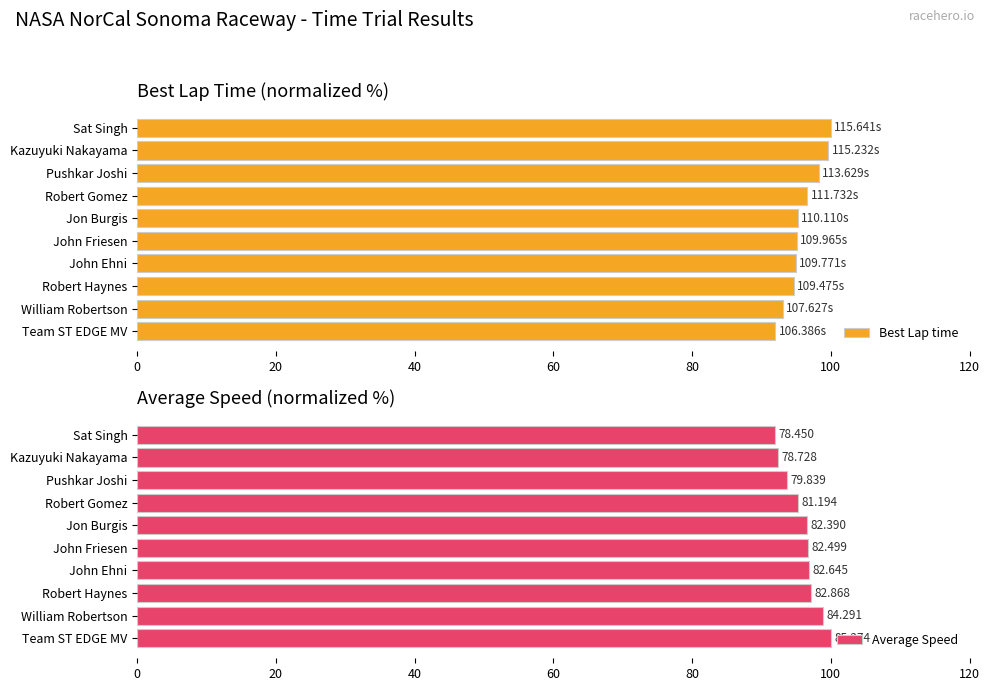

What is the average value of the Best Lap time series?

95.9